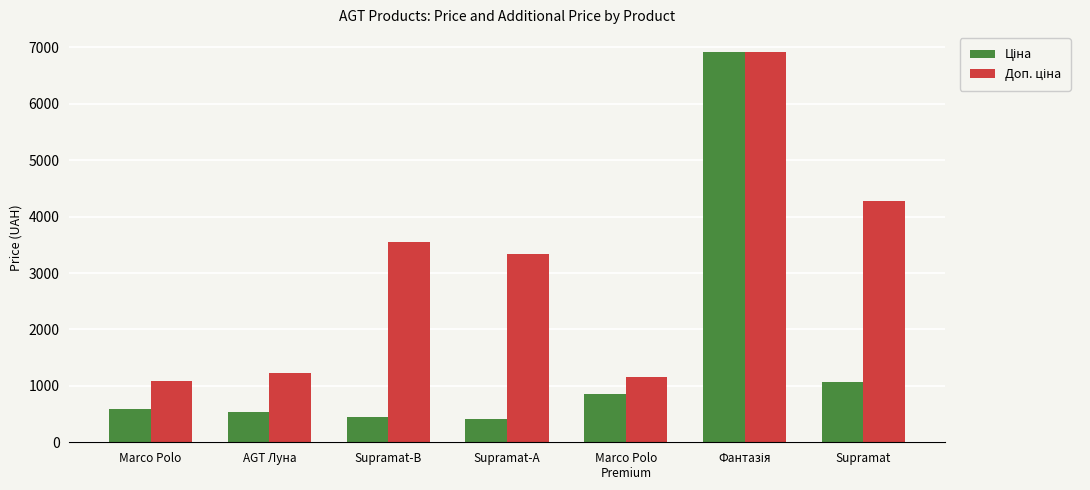

What is the difference between the highest and lowest values at AGT Луна?

696.4